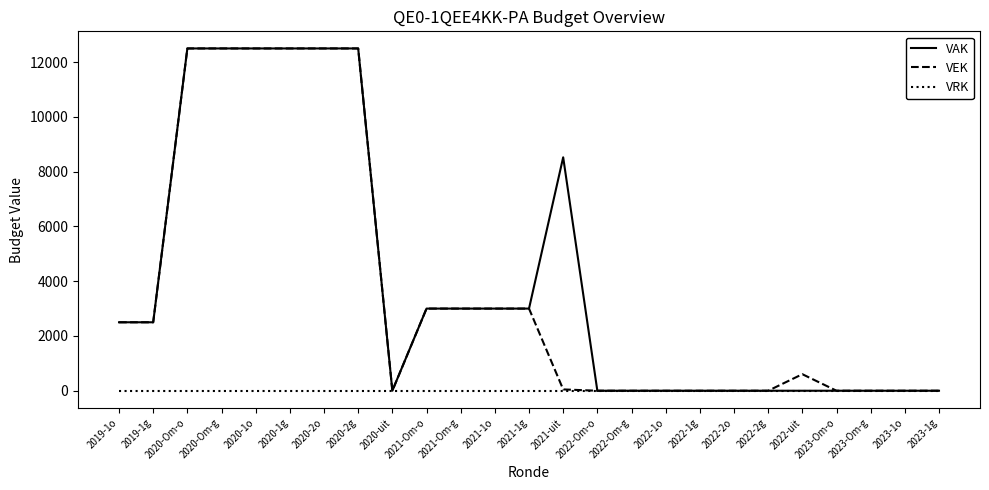

Which series changed the most between 2021-uit and 2022-2g?

VAK